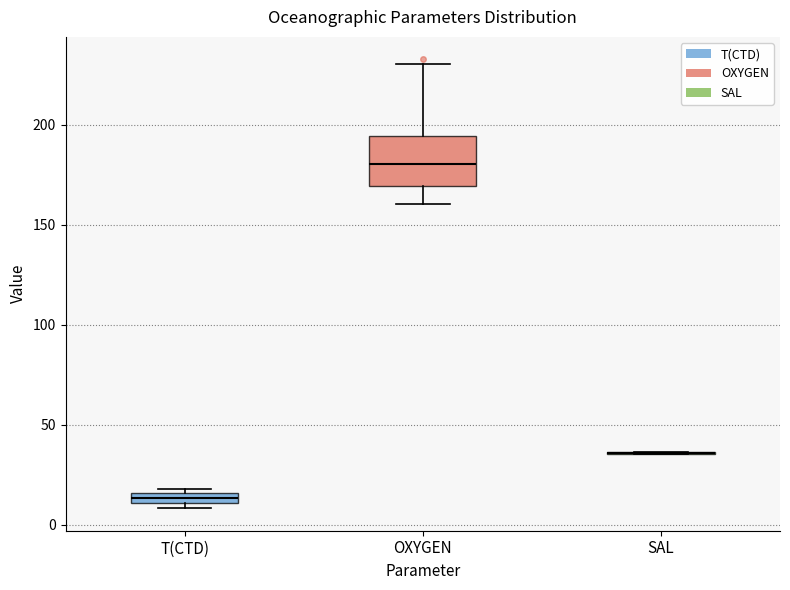

Which box is the tallest, from its lower edge to its upper edge?

OXYGEN